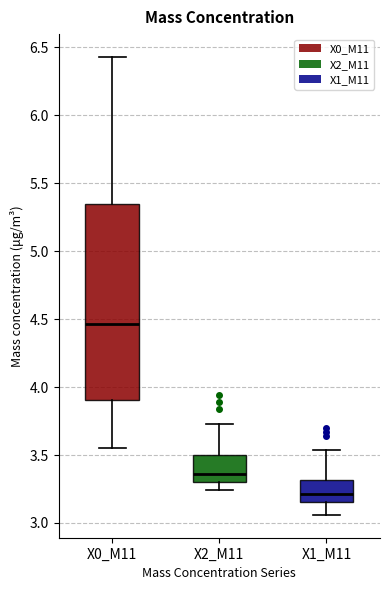

Which box's median line is the highest?

X0_M11